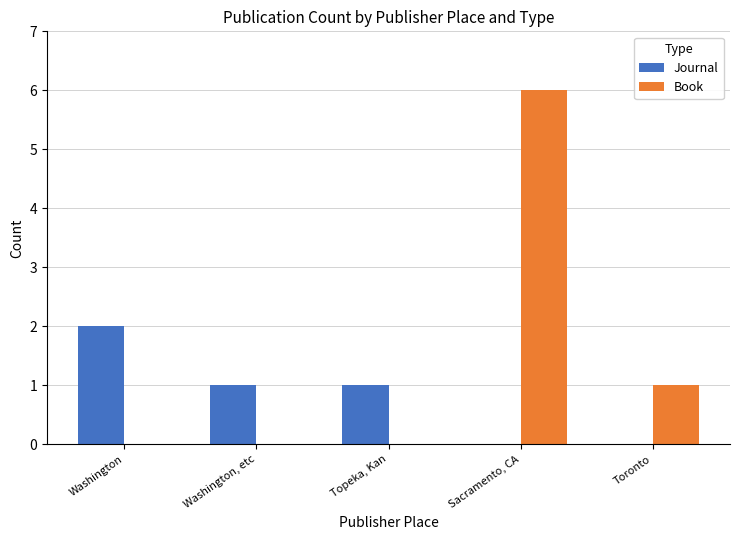

What is the sum of all Book values?

7